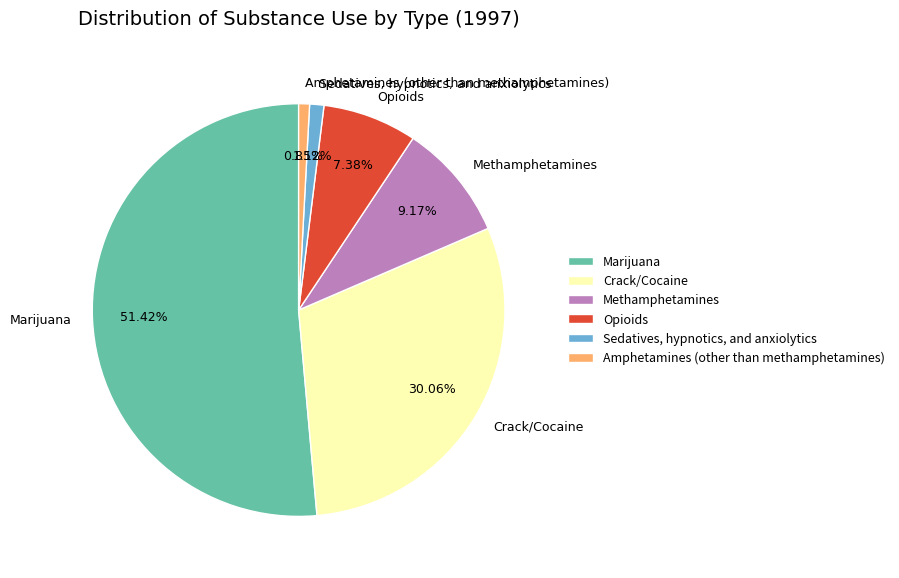

Which category accounts for the majority?

Marijuana